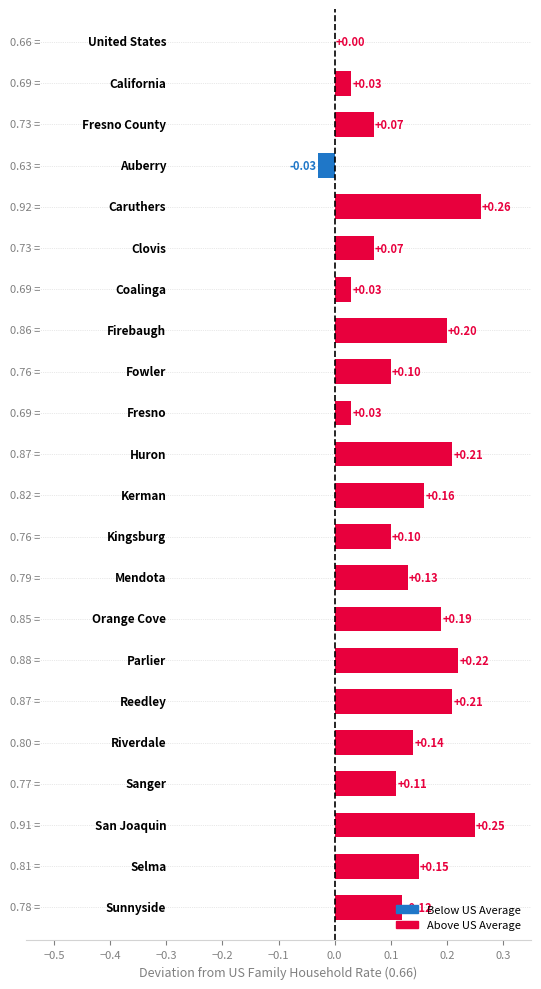

What is the sum of all values?

2.8